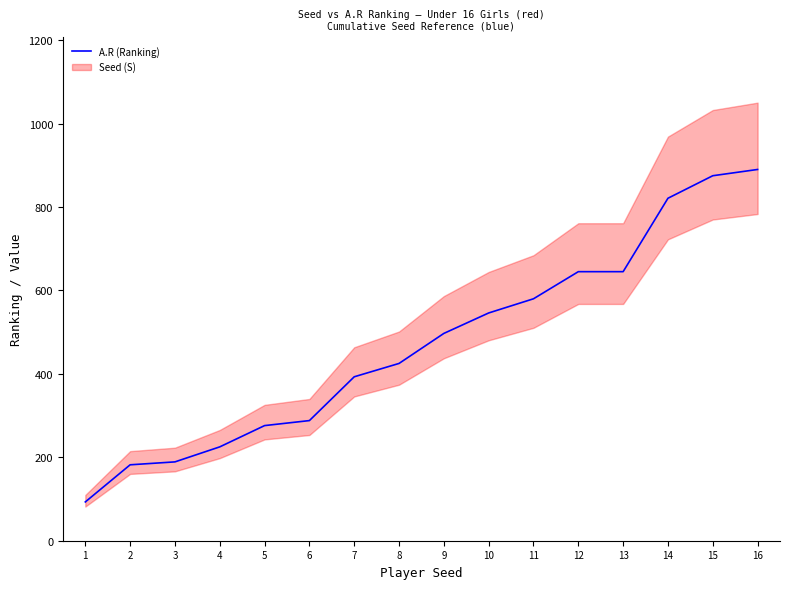

Is it true that the value at 5 is 276?

True